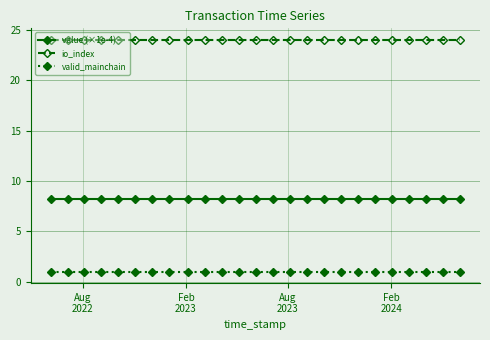

True or false: value (×1e-4) and io_index intersect in this chart.

False